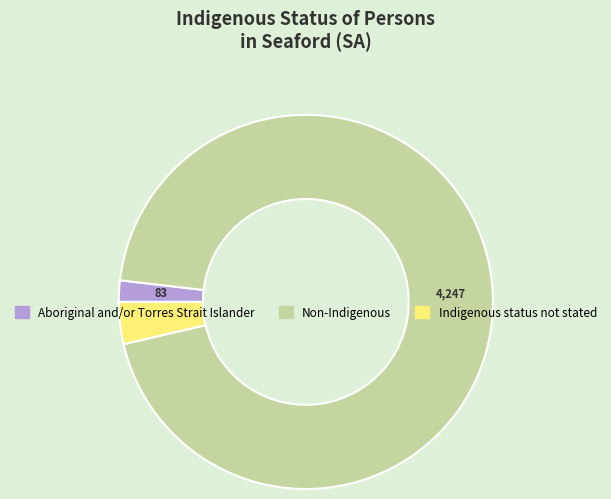

Rank the categories by value from highest to lowest.

Non-Indigenous, Indigenous status not stated, Aboriginal and/or Torres Strait Islander